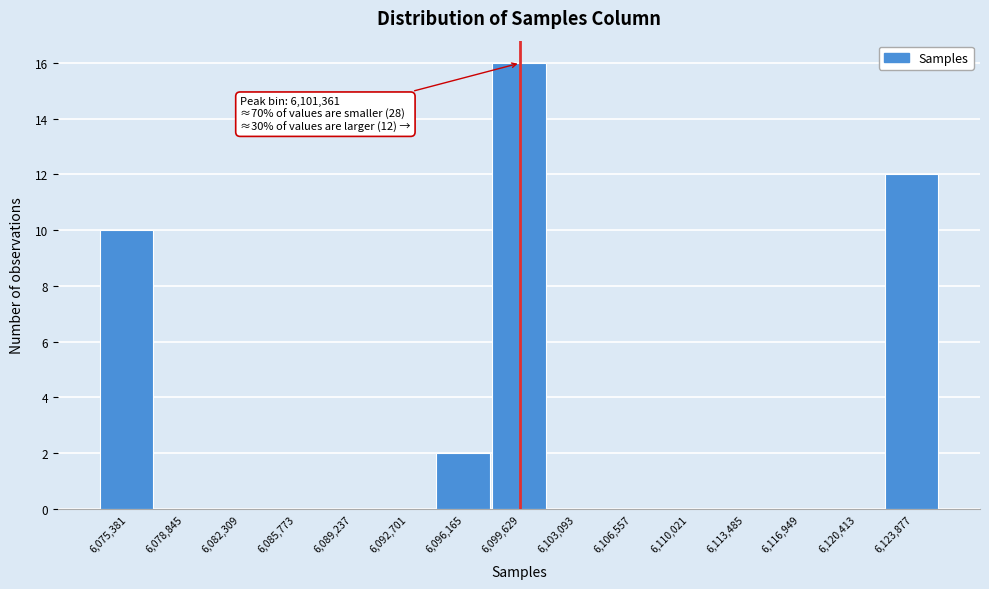

Reading left to right, transcribe all the data shown in this chart.

6,075,381=10	6,078,845=0	6,082,309=0	6,085,773=0	6,089,237=0	6,092,701=0	6,096,165=2	6,099,629=16	6,103,093=0	6,106,557=0	6,110,021=0	6,113,485=0	6,116,949=0	6,120,413=0	6,123,877=12